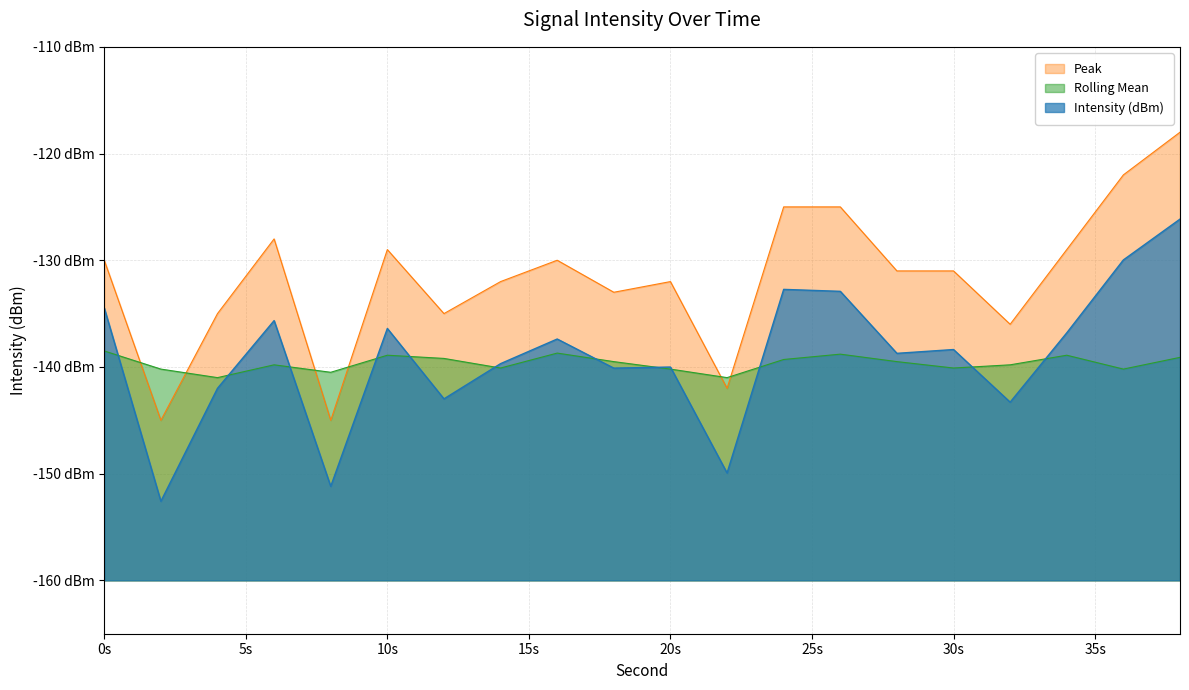

At which category does Rolling Mean reach its first local valley?

4